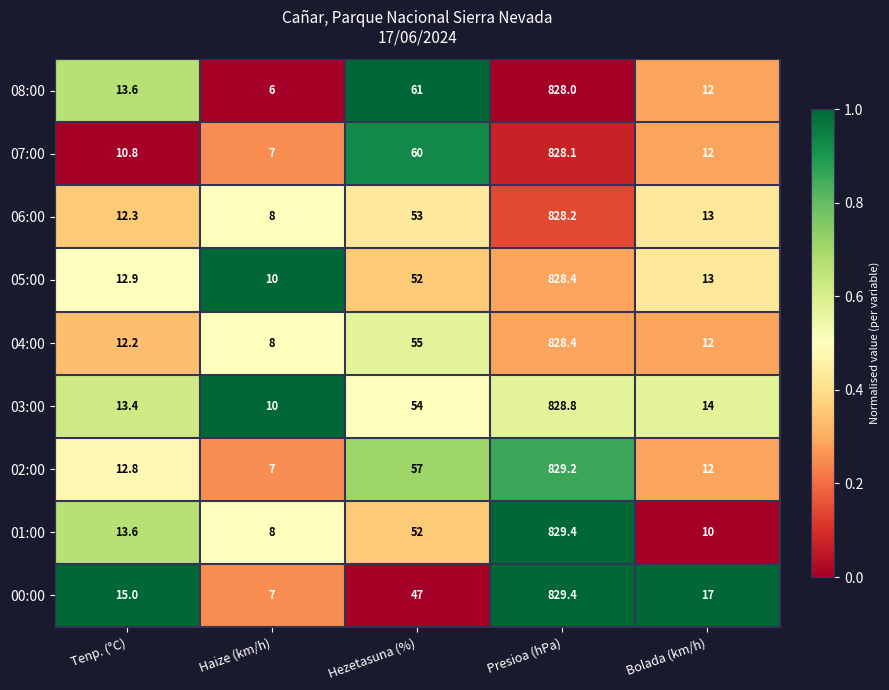

At which category is the sum across all series the highest?

Presioa (hPa)